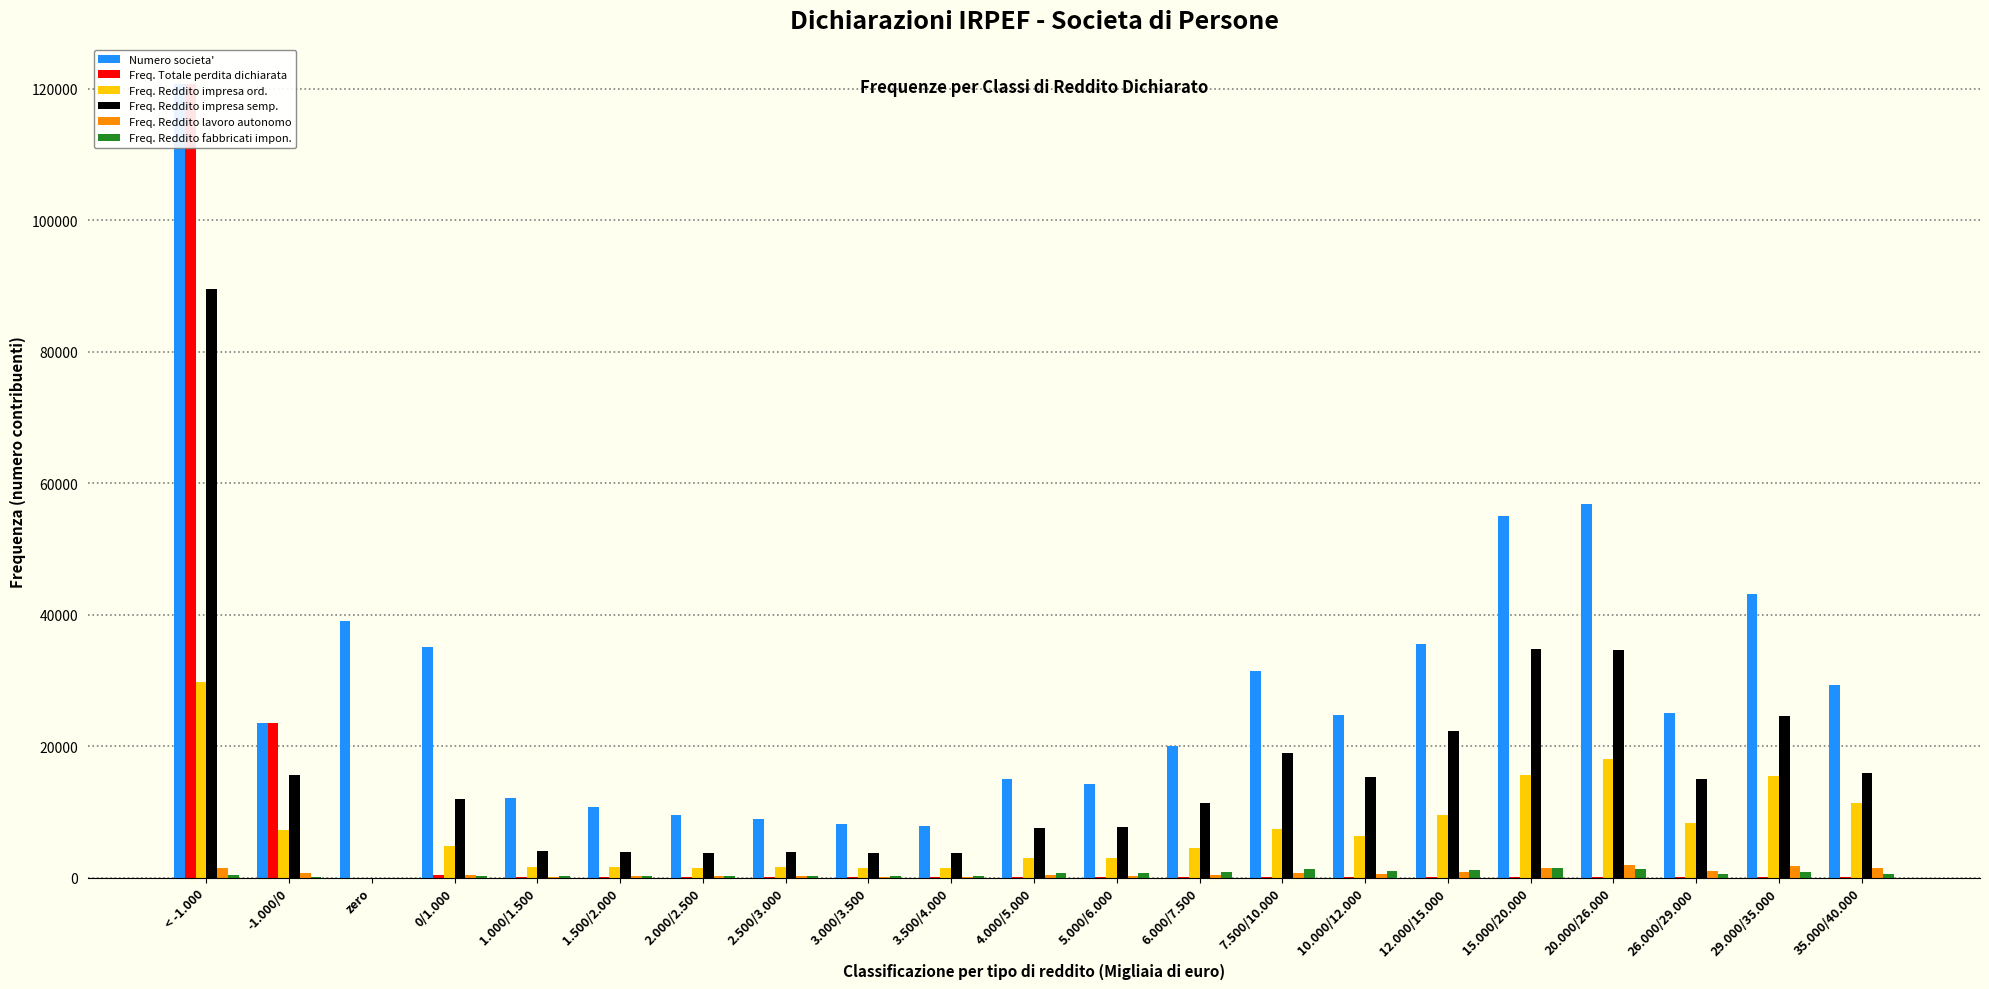

How many groups of bars are there?

21